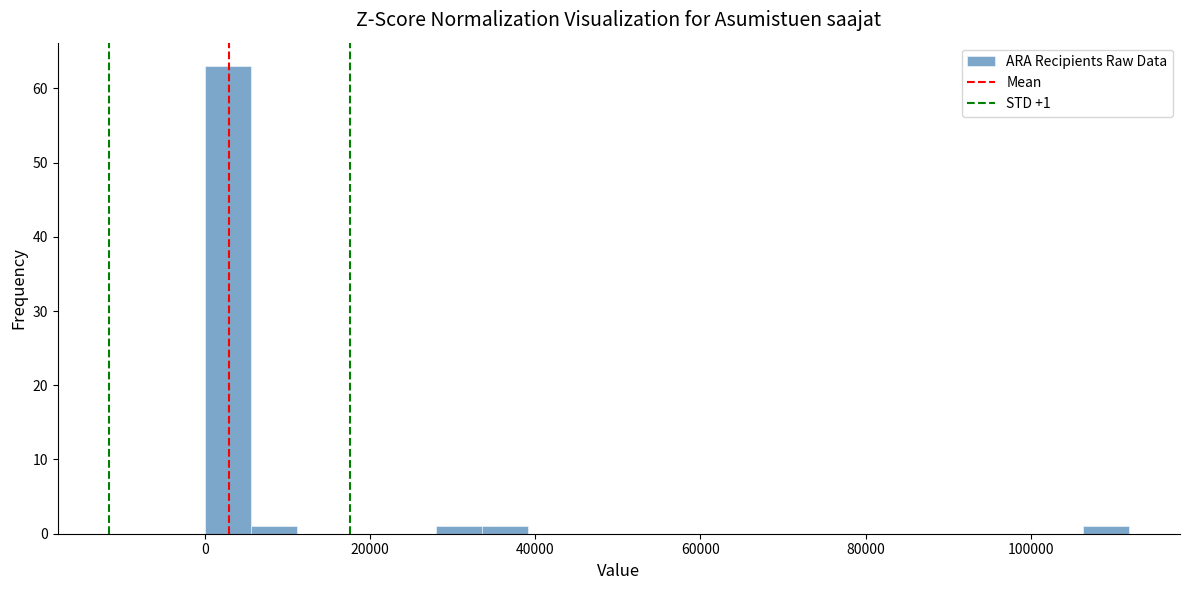

Around what value on the x-axis is the tallest bar? Give the approximate position of its centre, as read against the axis.

2000